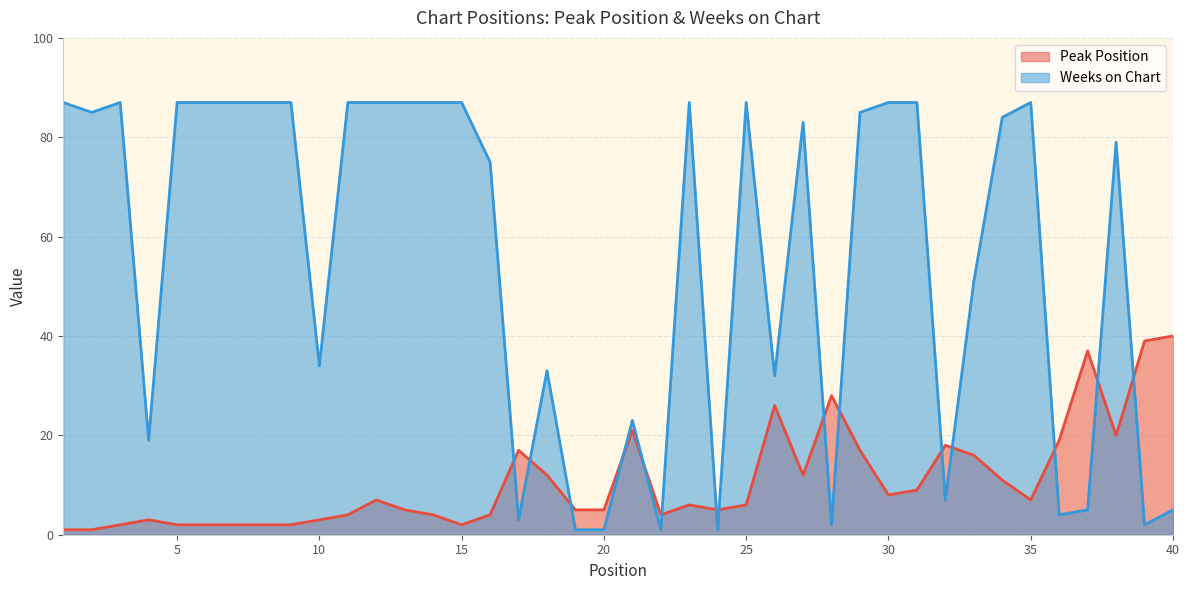

Count the number of data series in this chart.

2